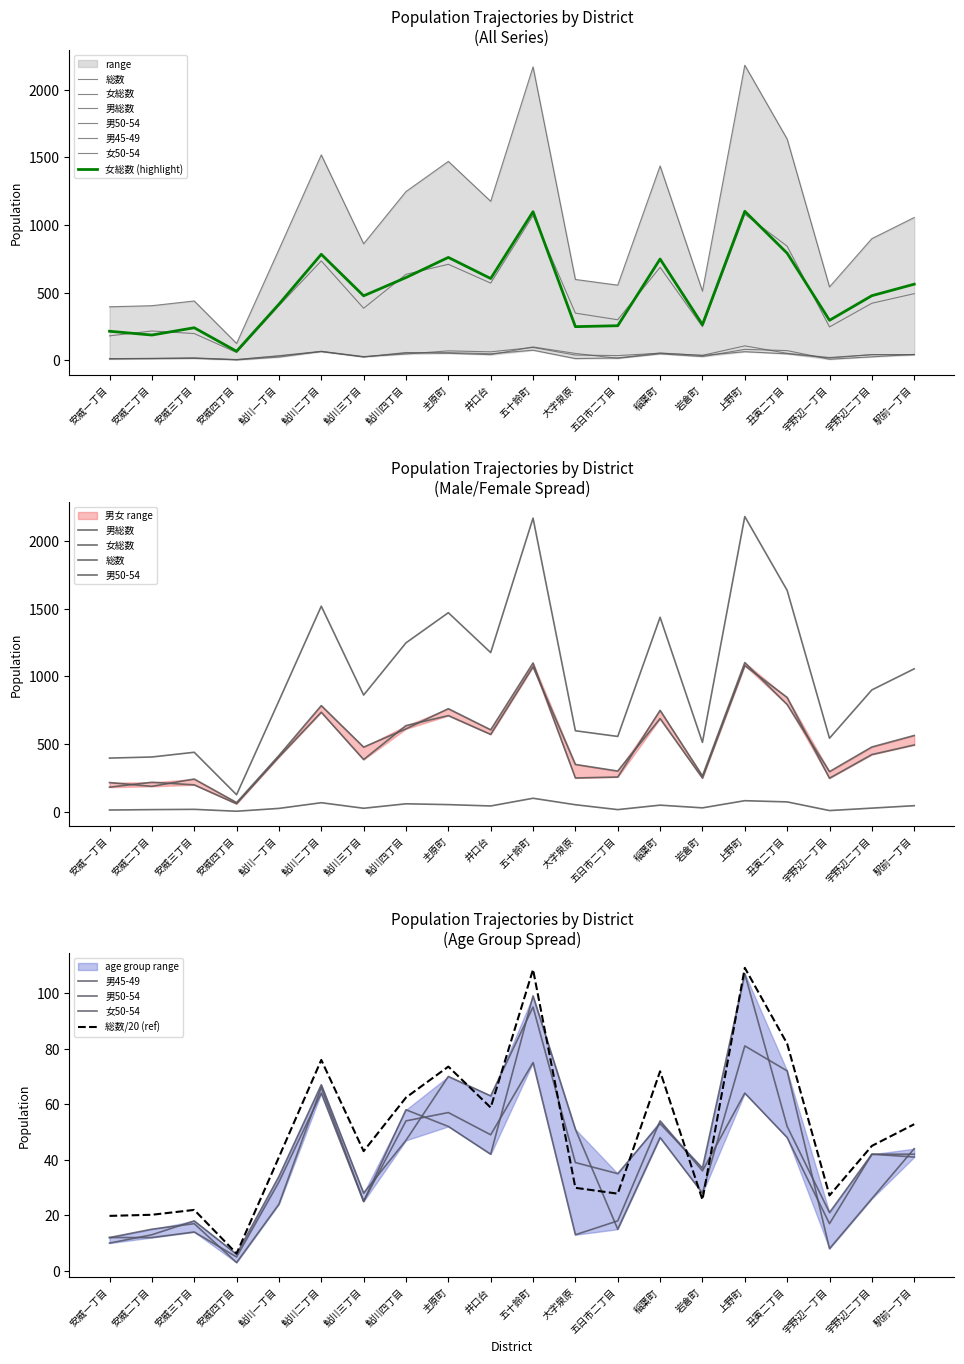

True or false: 総数 has more than 0 points higher than both neighbors.

True